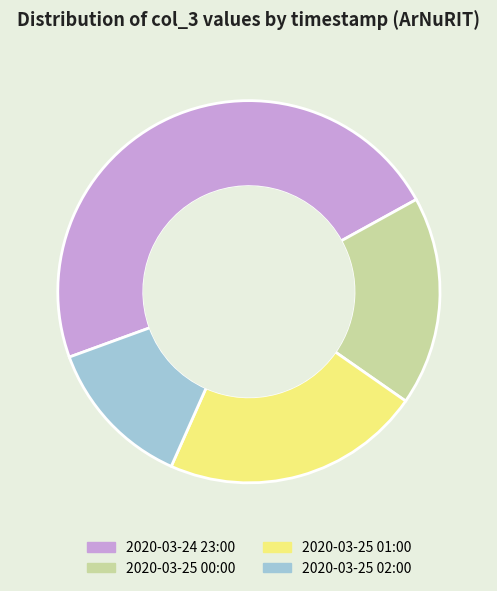

Does 2020-03-24 23:00 represent more than half of the total?

No